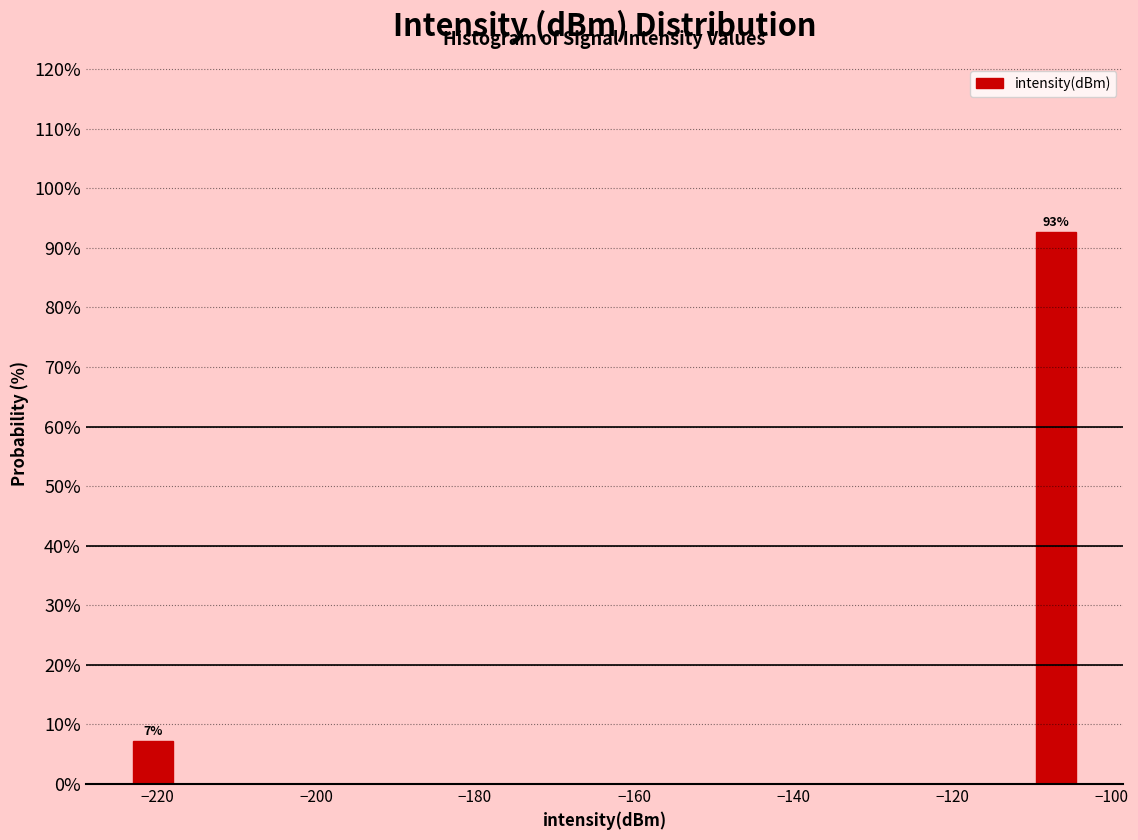

Around what value on the x-axis is the tallest bar? Give the approximate position of its centre, as read against the axis.

-106